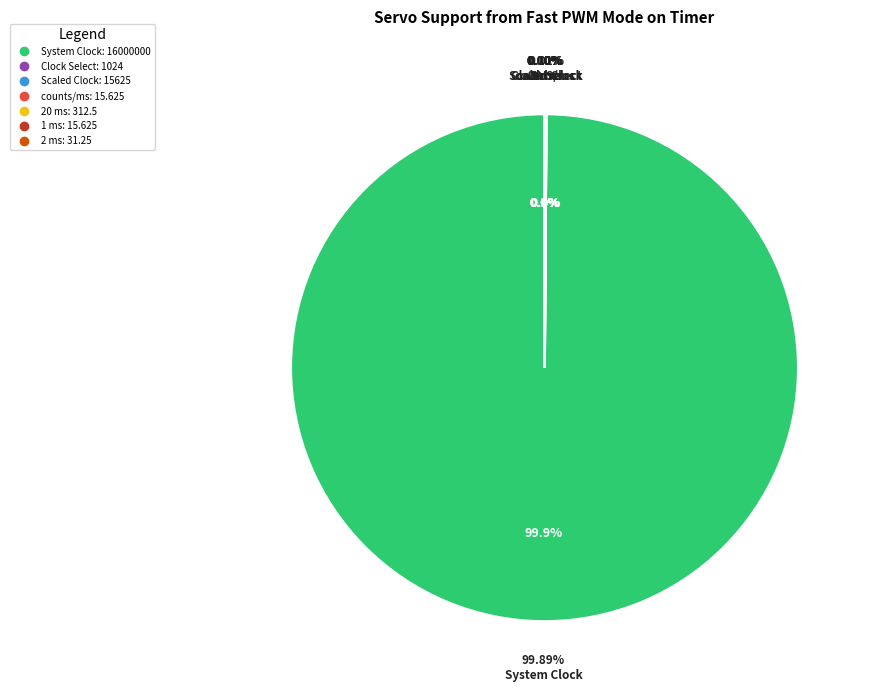

To the nearest percent, what is the average slice percentage?

14%